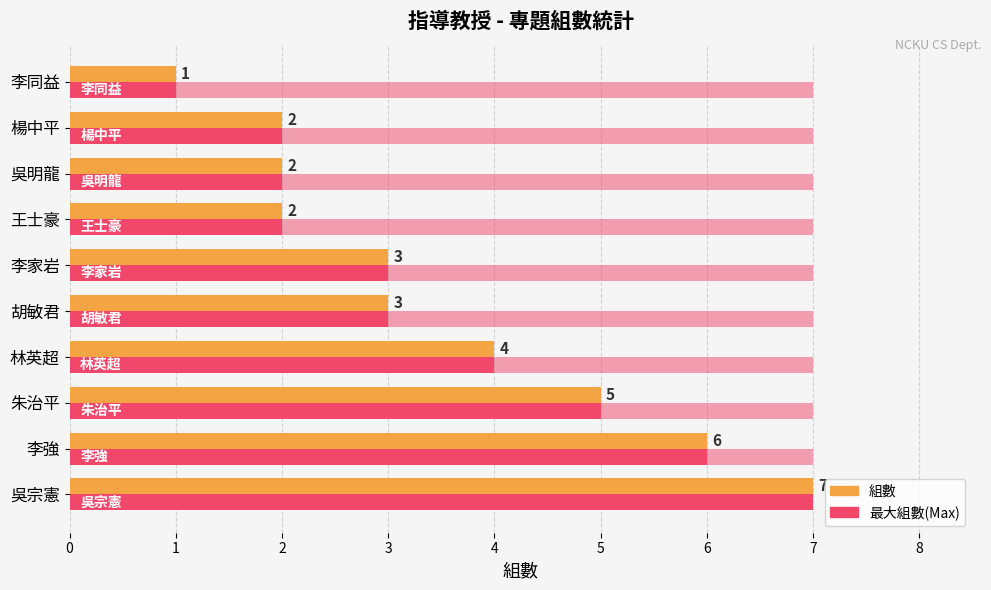

Count the number of categories in the chart.

10